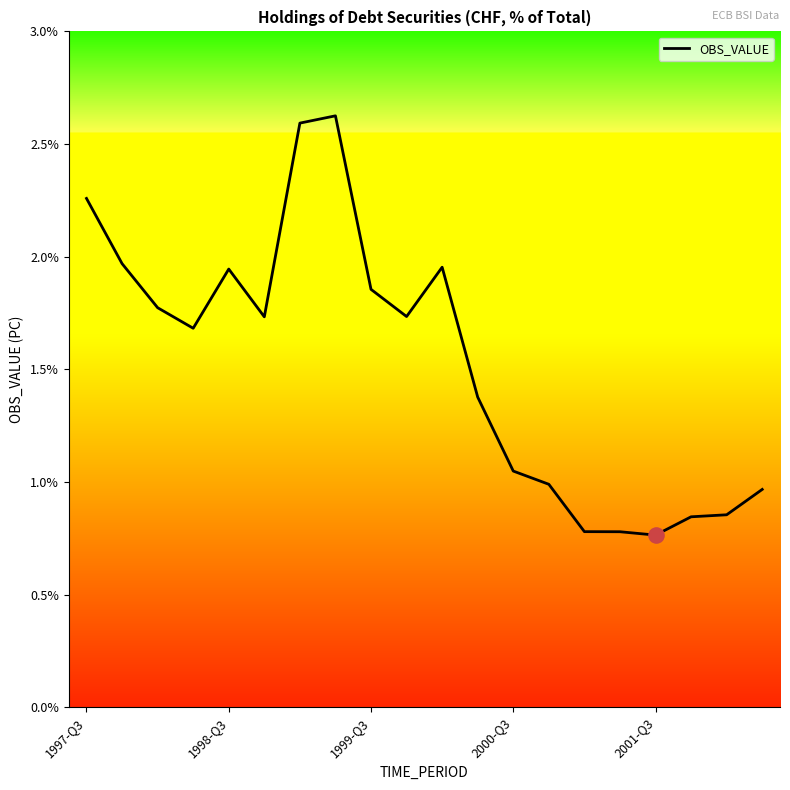

What is the maximum value shown in the chart?

2.6